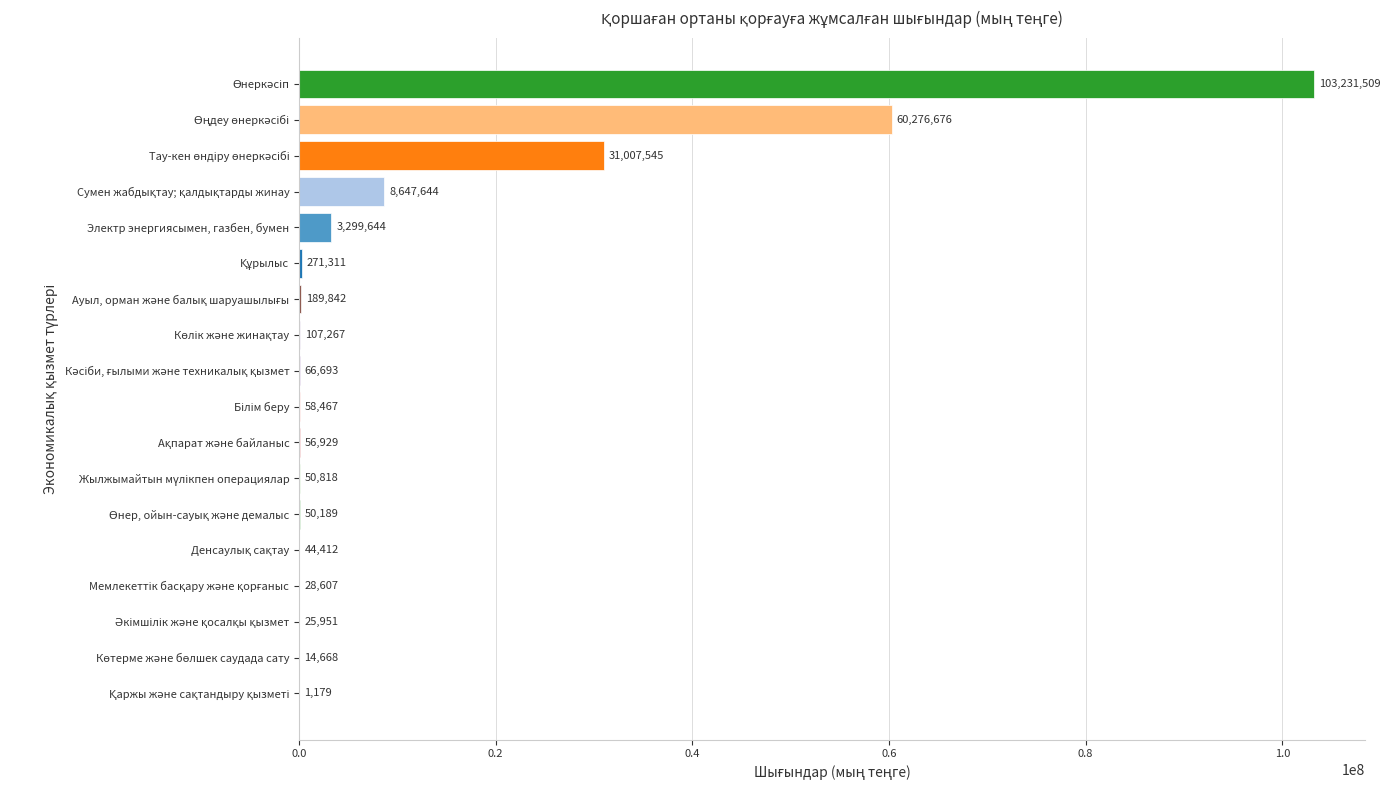

Are the bars horizontal?

Yes